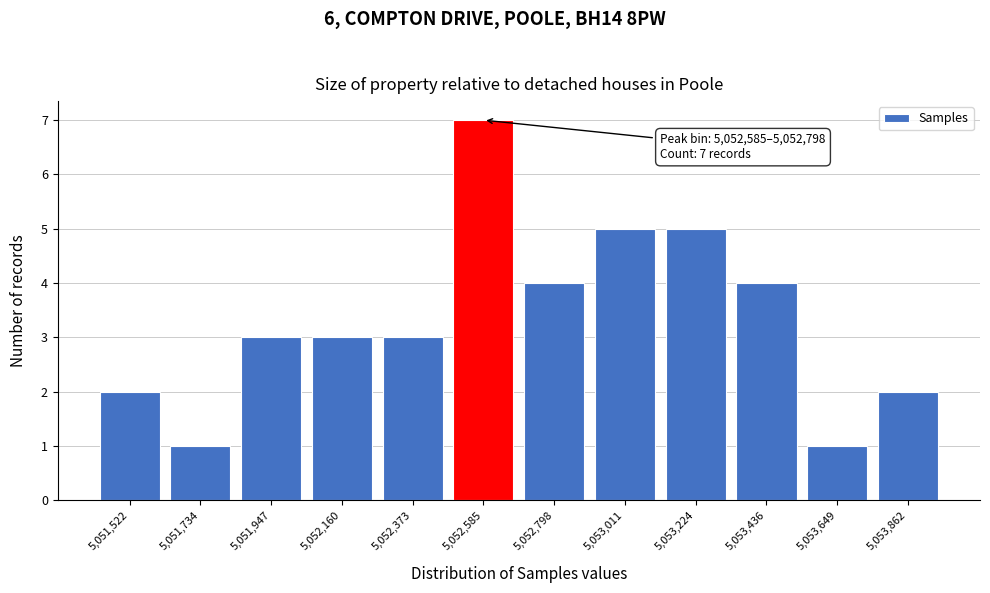

Reading left to right, what are all the values shown in this chart?

5,051,522=2	5,051,734=1	5,051,947=3	5,052,160=3	5,052,373=3	5,052,585=7	5,052,798=4	5,053,011=5	5,053,224=5	5,053,436=4	5,053,649=1	5,053,862=2